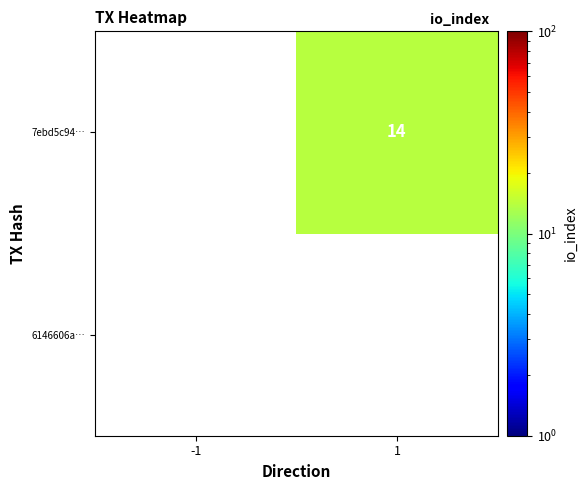

How many distinct data groups are displayed?

2